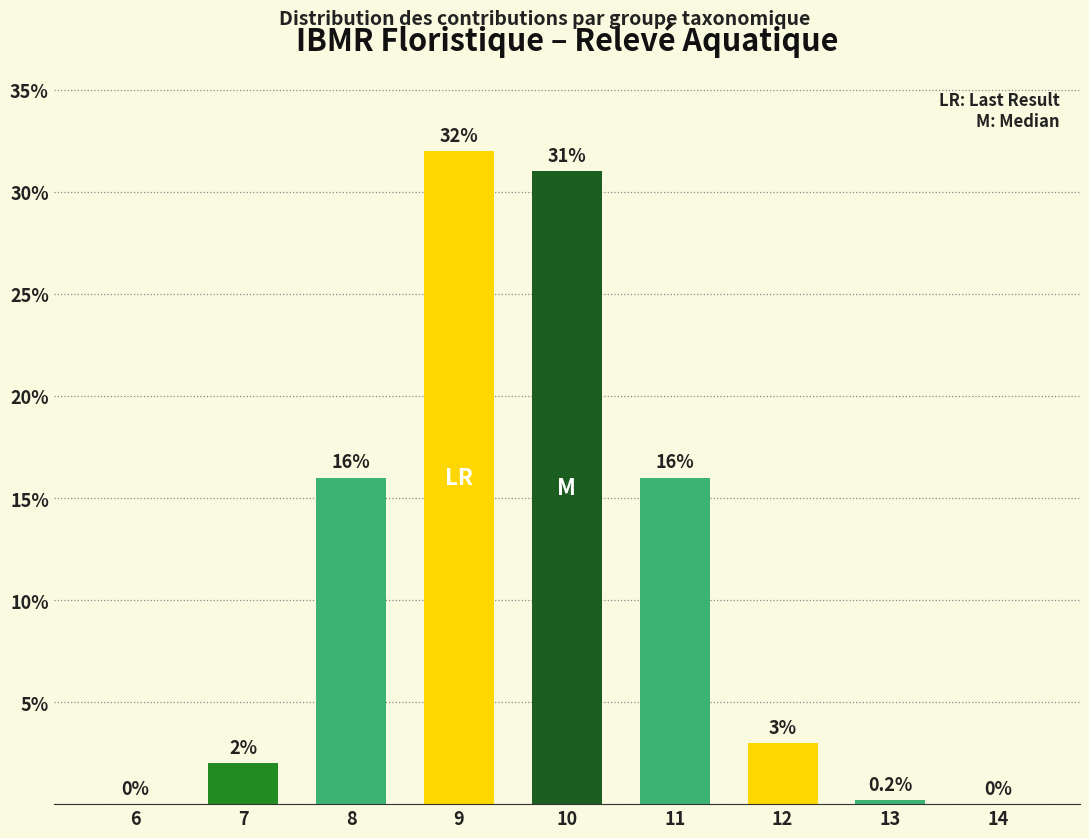

The chart shows a value of 0.2 at 13. True or false?

True